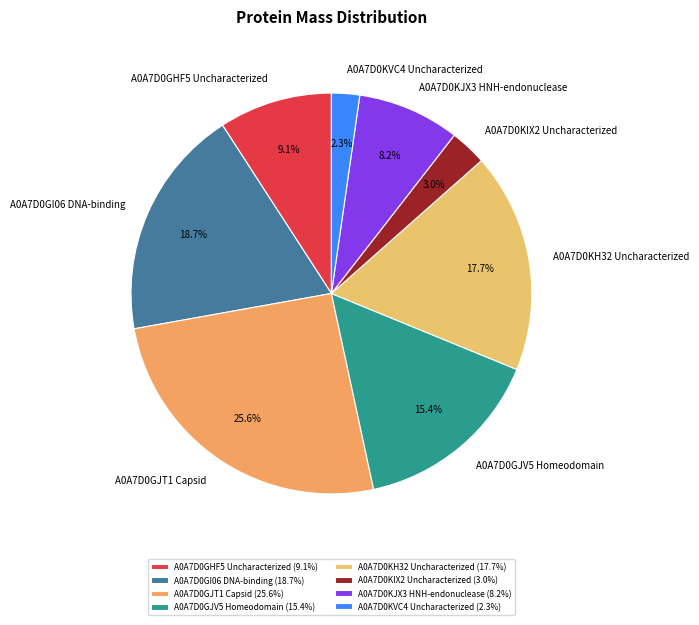

Does A0A7D0KIX2 Uncharacterized represent more than half of the total?

No